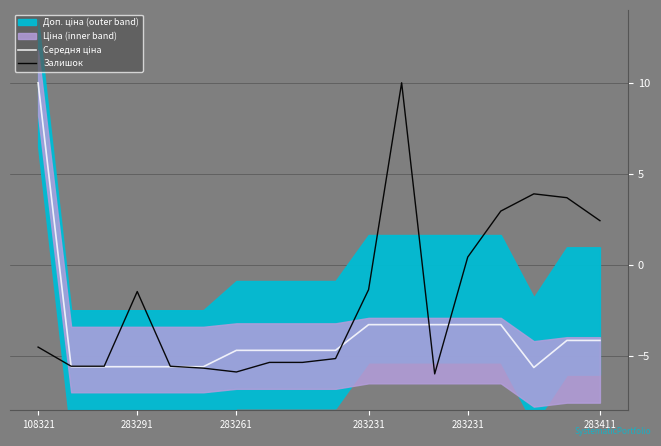

Is it true that Середня ціна equals -7.0 at 283411?

False